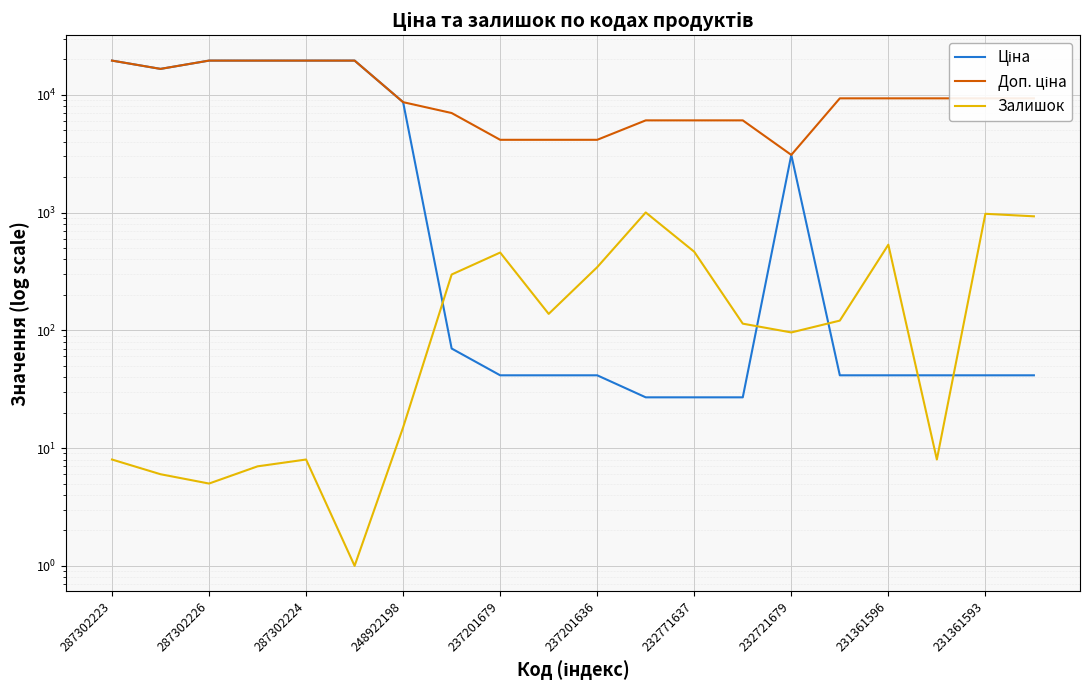

True or false: Доп. ціна and Залишок intersect in this chart.

False